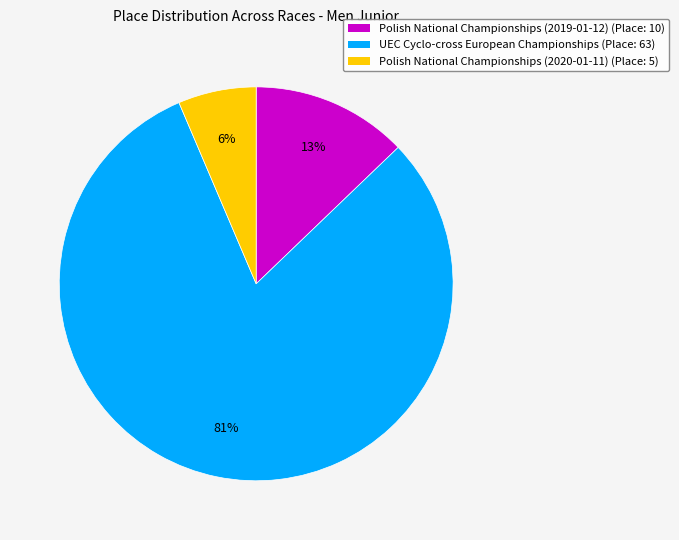

Is there a majority slice in this chart?

Yes